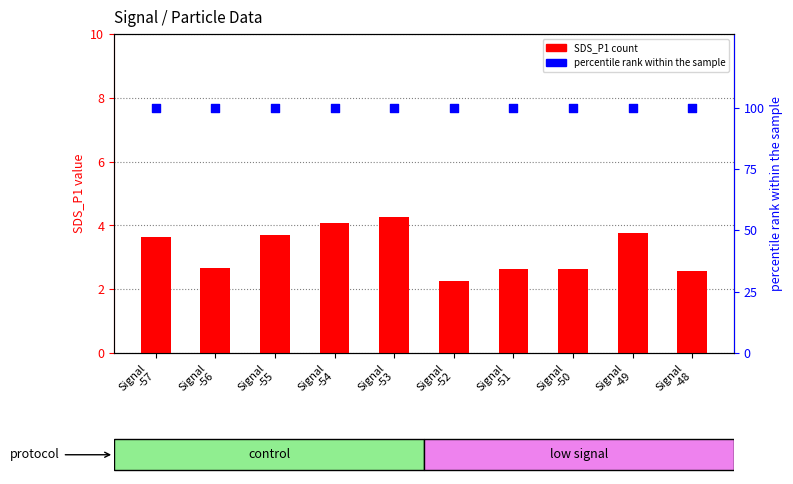

Which series has the largest total across all categories?

percentile rank within the sample